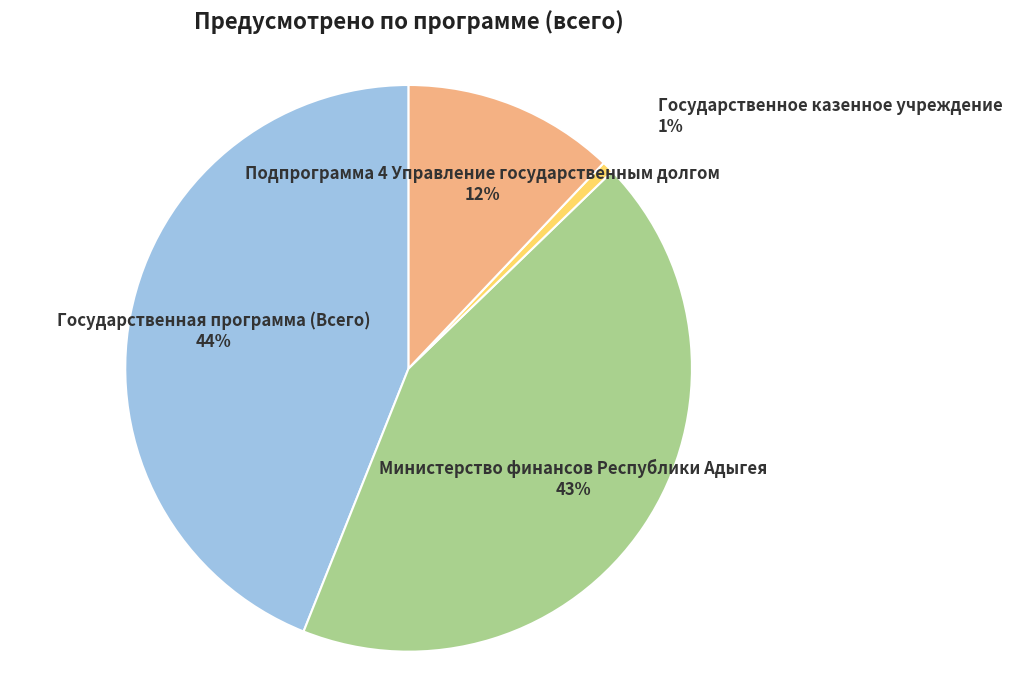

To the nearest percent, what is the difference between the largest and smallest slice percentages?

43%